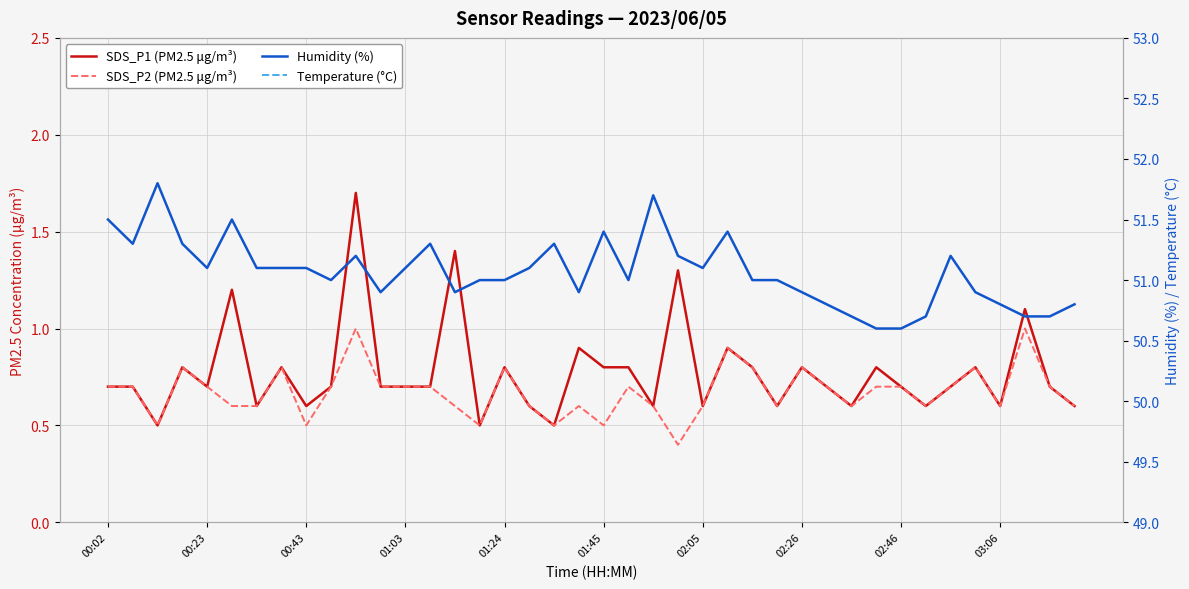

True or false: Temperature (°C) and SDS_P2 (PM2.5 μg/m³) cross at least once.

False